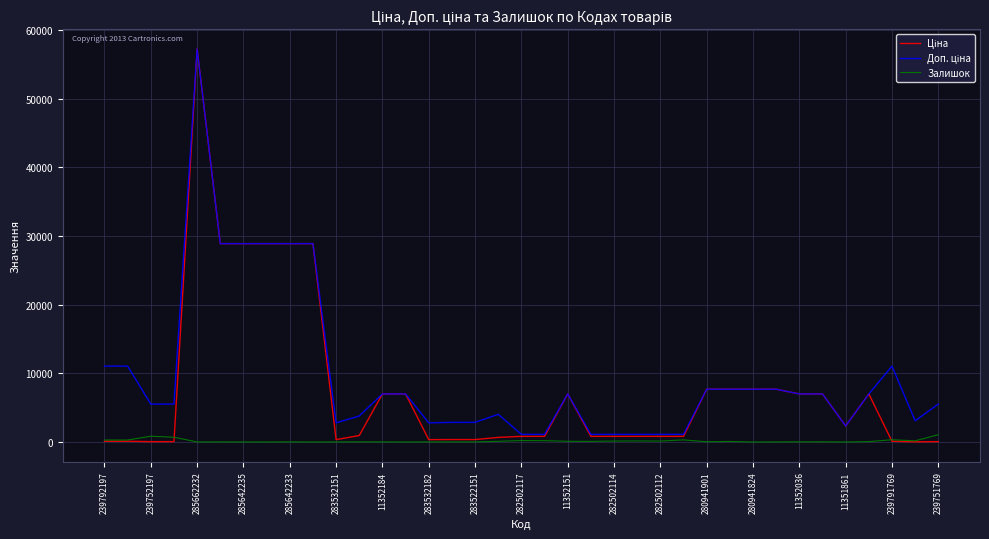

What is the greatest value displayed?

57235.5